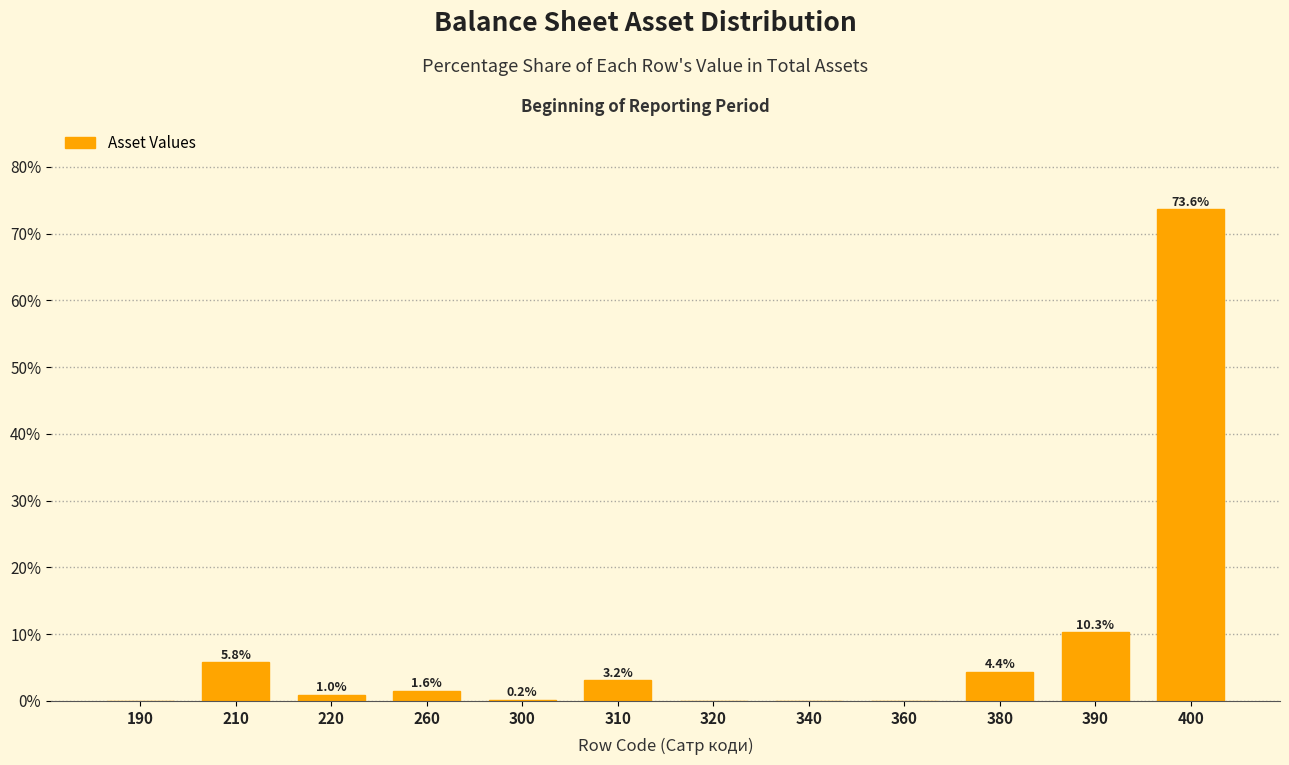

At which category does the chart reach its peak across all series?

400